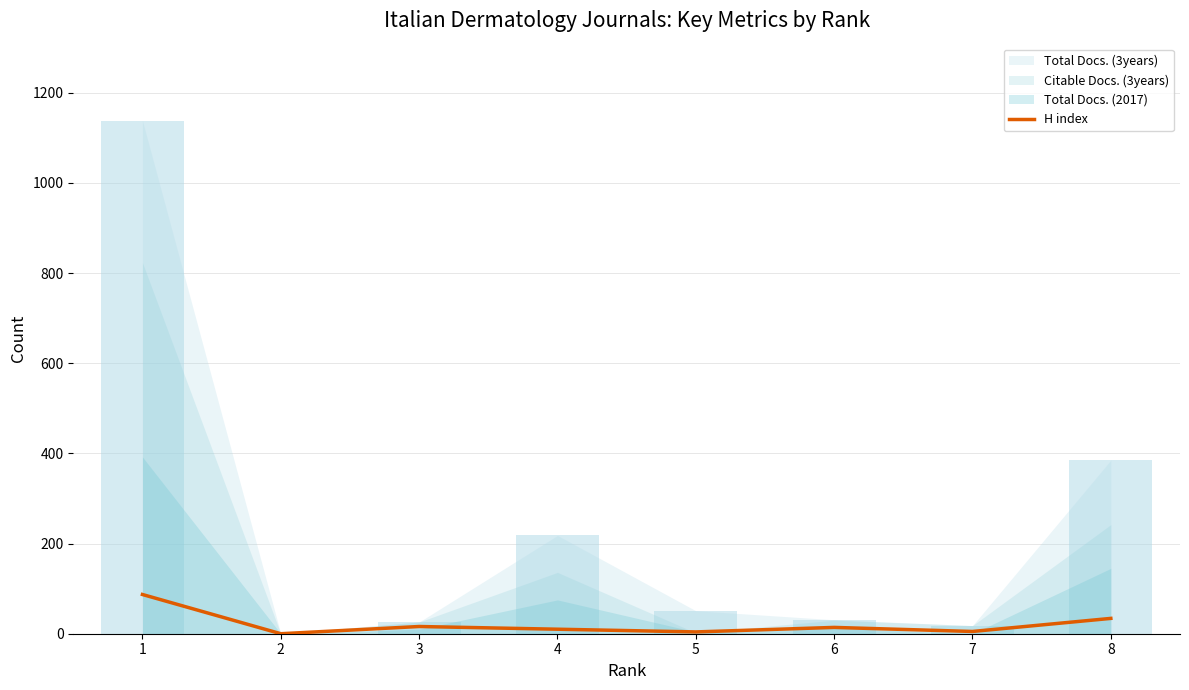

Reading right to left, list all the values displayed in this chart.

34	5	14	4	10	16	0	87